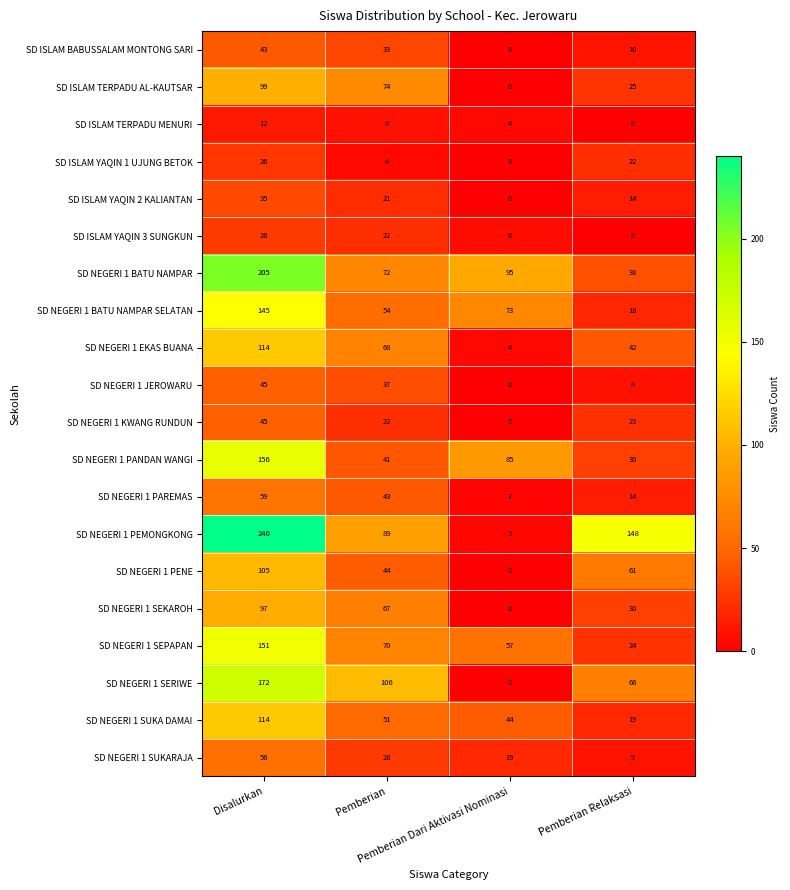

Which series has the largest total across all categories?

SD NEGERI 1 PEMONGKONG